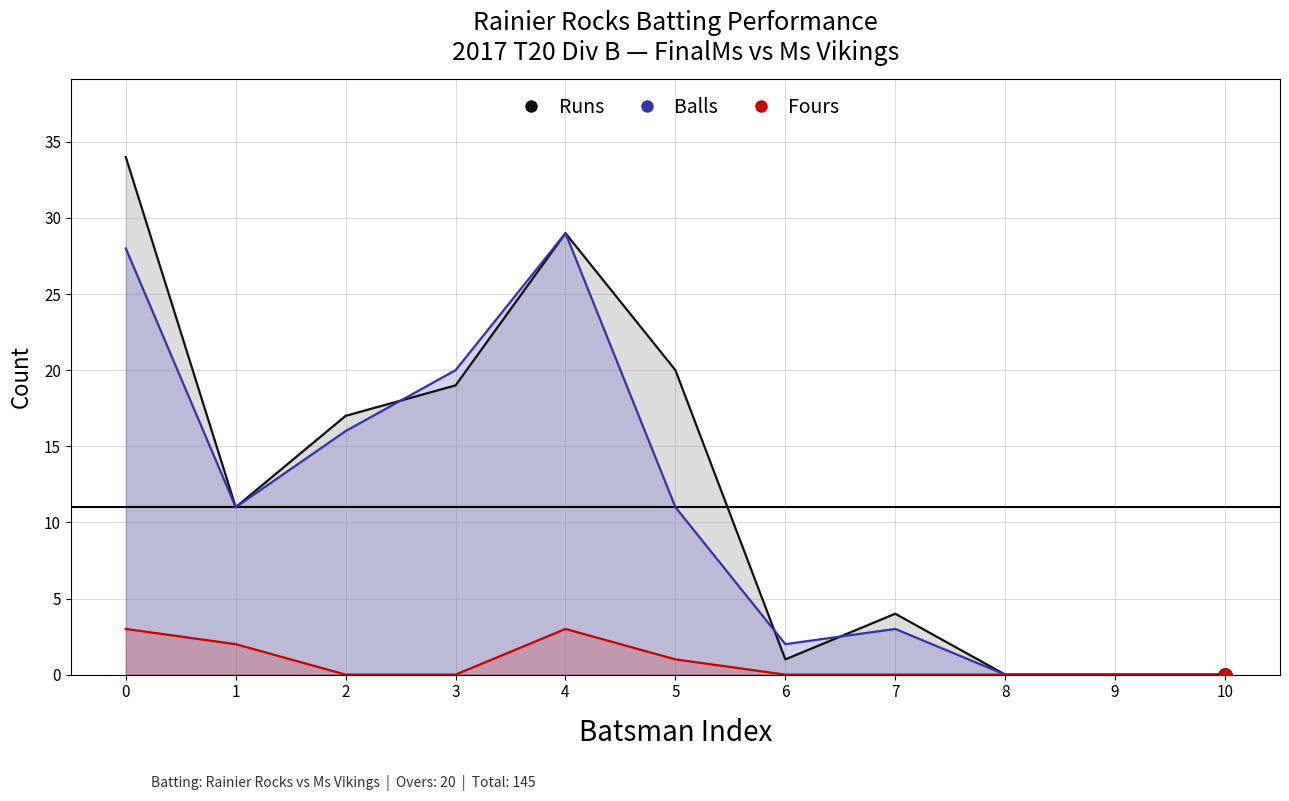

What are all the series names shown in the legend?

Runs, Balls, Fours